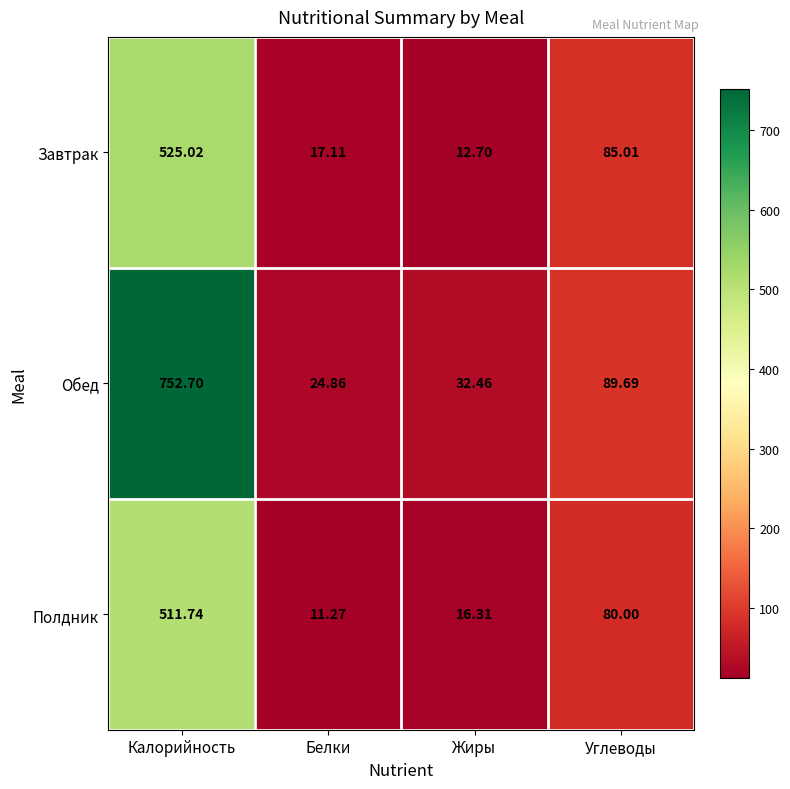

At Углеводы, list the series in order from largest to smallest.

Обед, Завтрак, Полдник